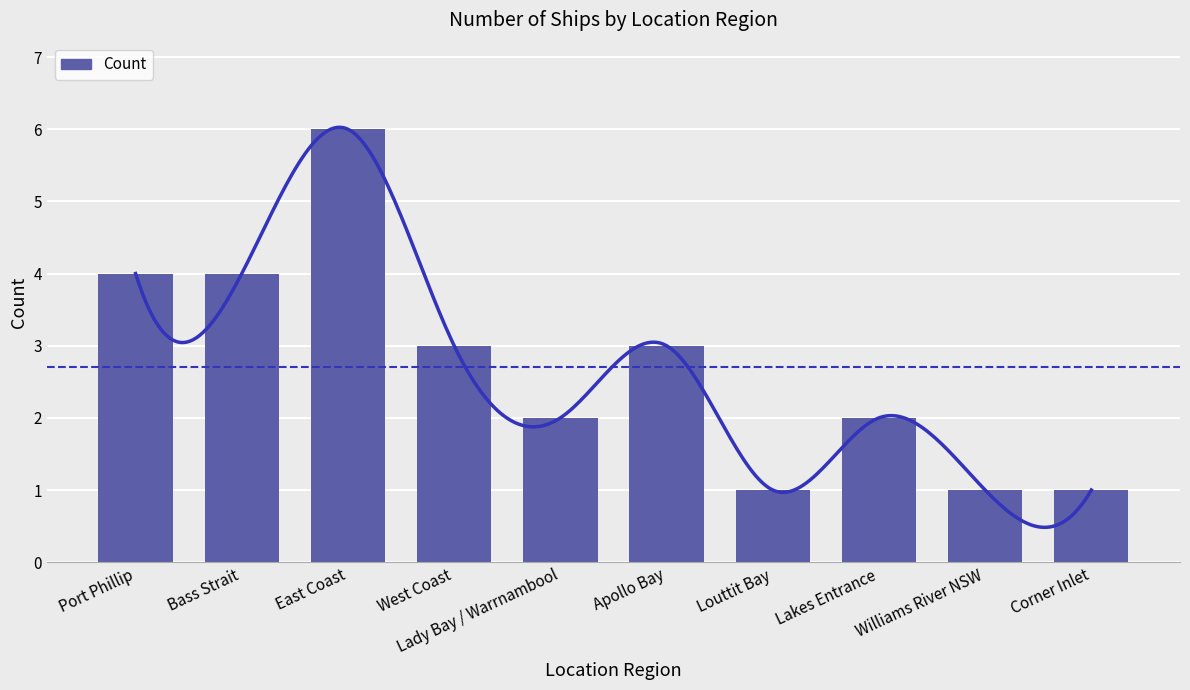

At which label does the data first exceed 3?

Port Phillip